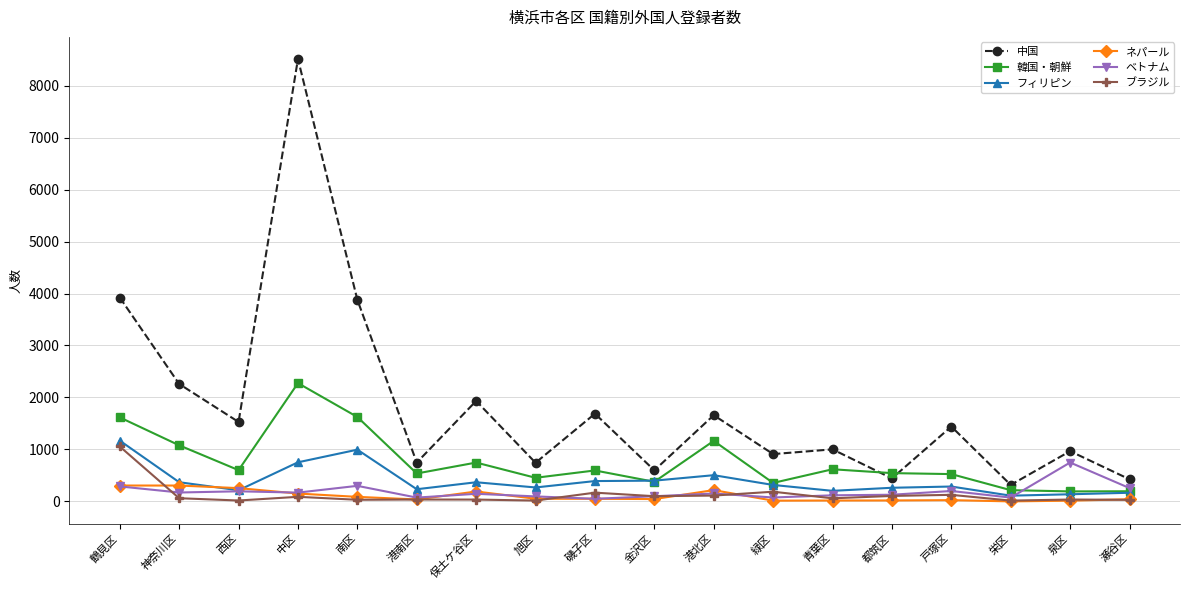

What is the label of the 17th point from the right?

神奈川区